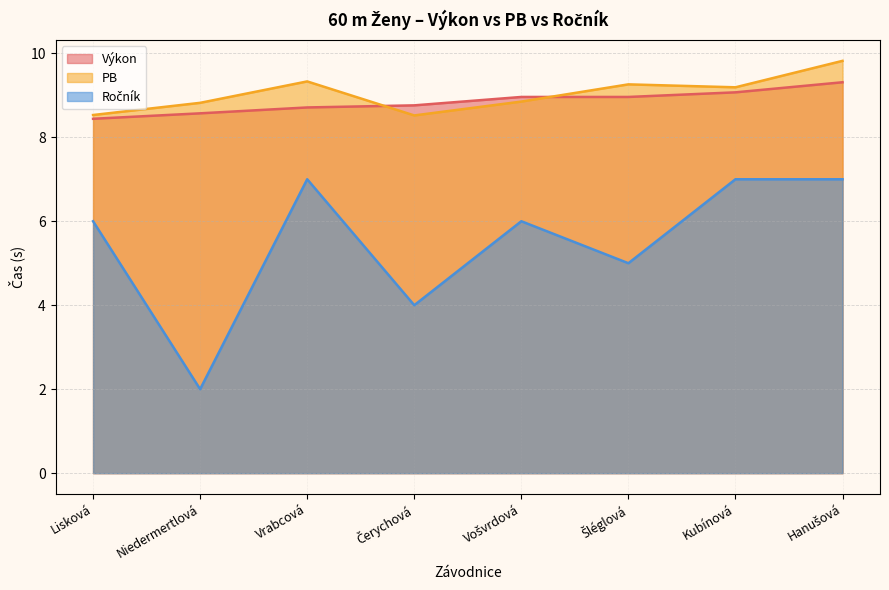

Is the value of Výkon at Niedermertlová greater than the value of PB at Šléglová?

No